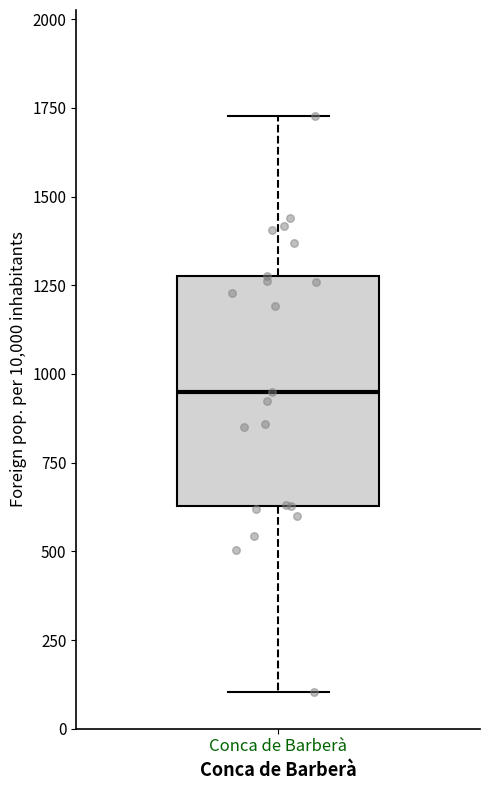

Transcribe this box plot: give where the median line is, the range the box spans, and where the two whiskers end, as read against the y-axis. The values are not printed on the chart, so give them approximately, as read against the axis.

median 950, box 650 to 1300, whiskers 100 to 1750